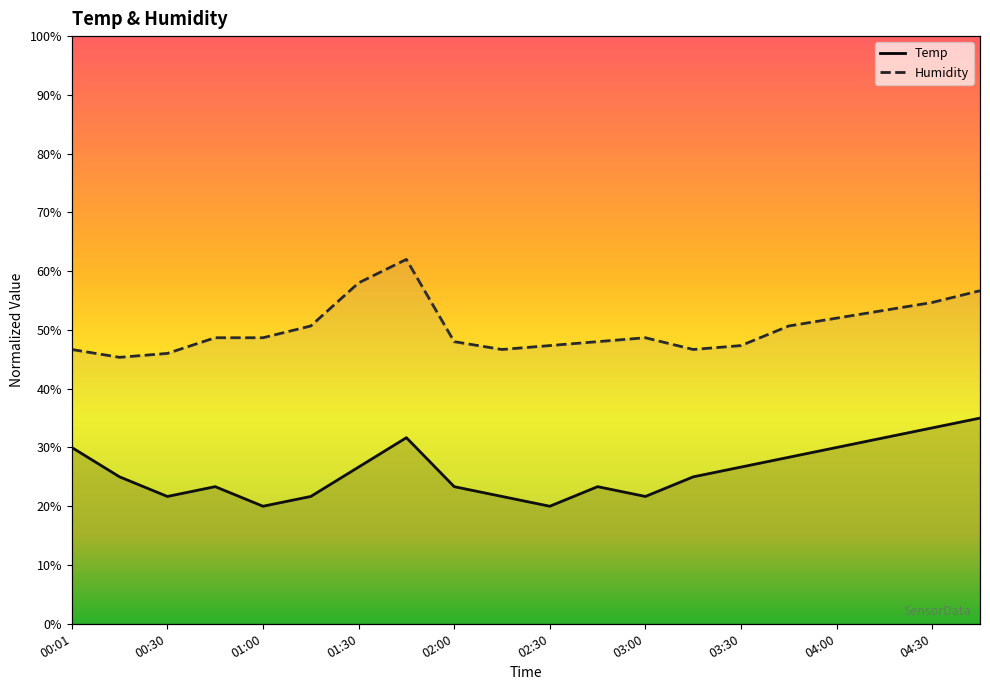

List the series in order of their peak value, lowest first.

Temp, Humidity